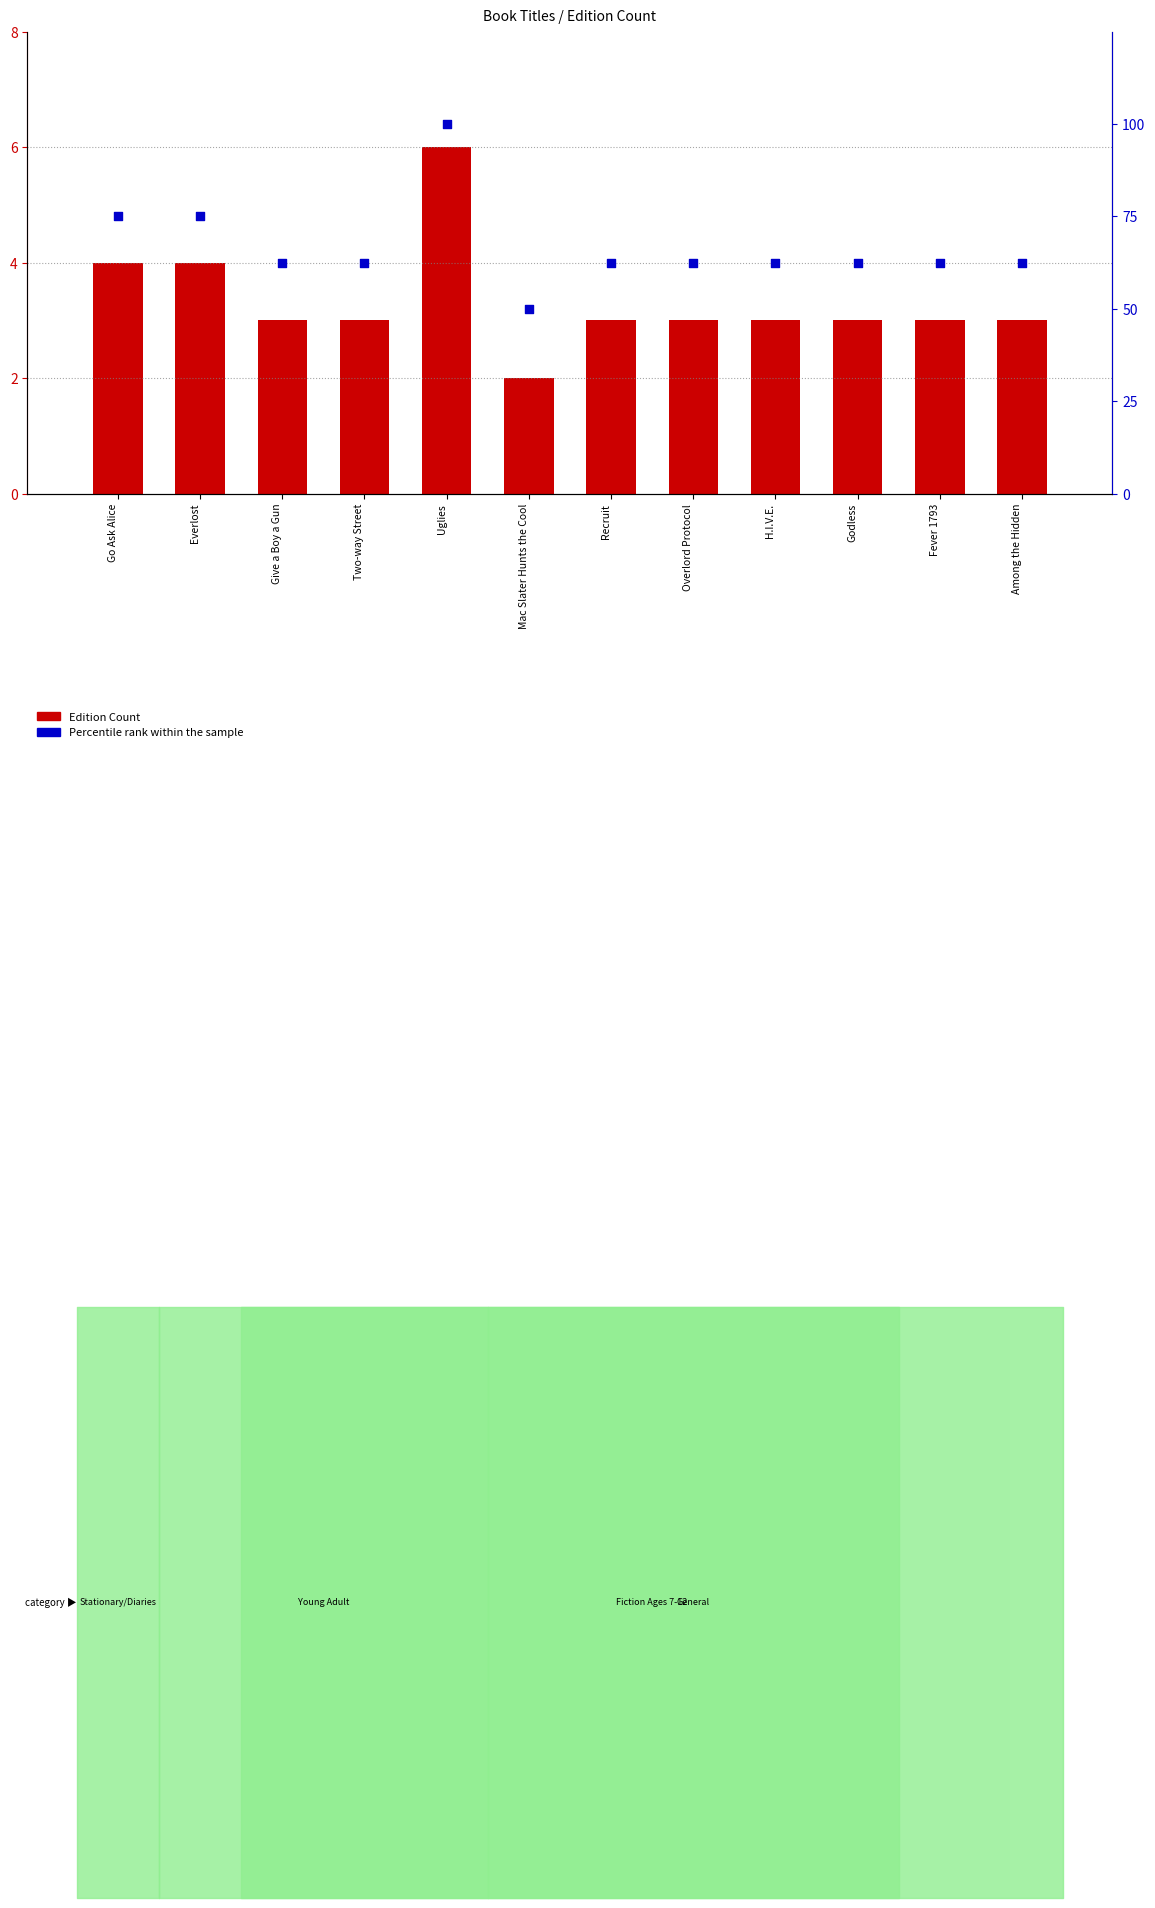

At how many categories does at least one series exceed 20?

12